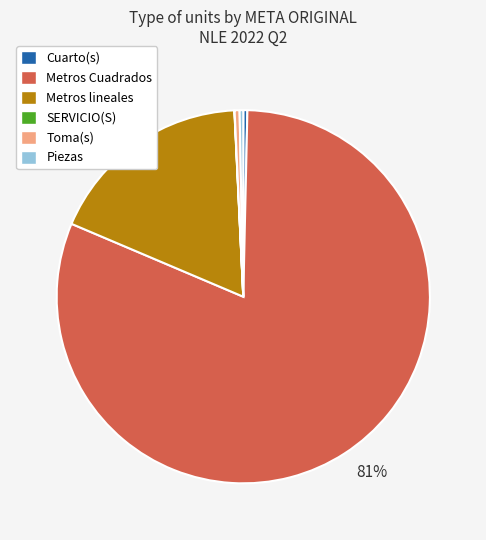

To the nearest percent, what is the average slice percentage?

17%